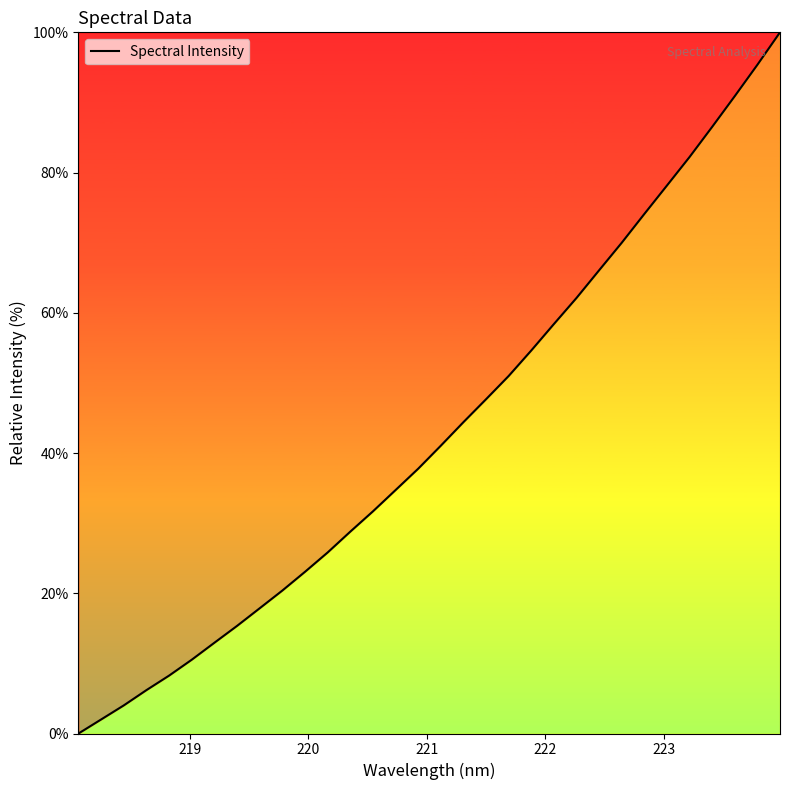

What is the difference between the maximum and minimum values?

100.0